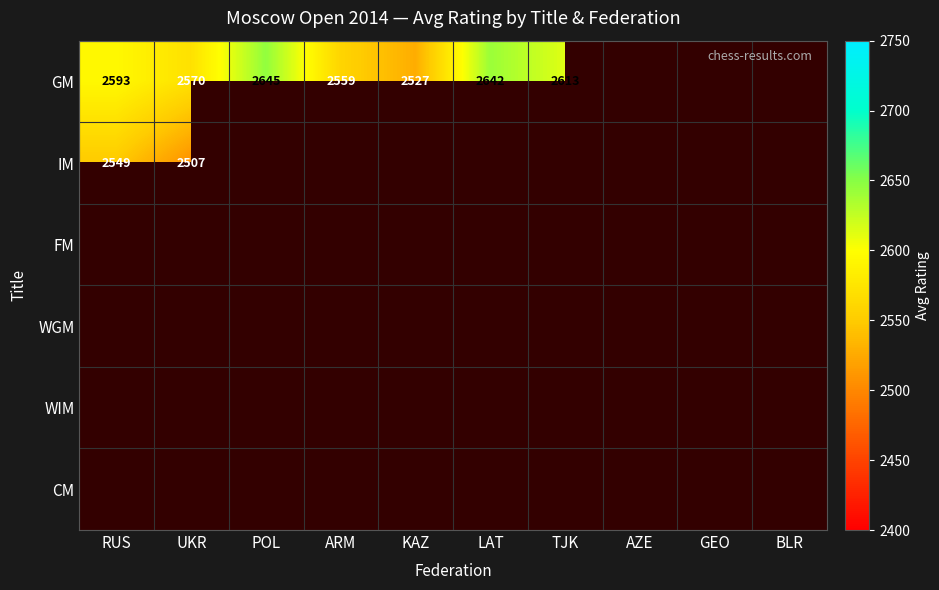

Rank the series at RUS from lowest to highest value.

IM, FM, WGM, WIM, CM, GM